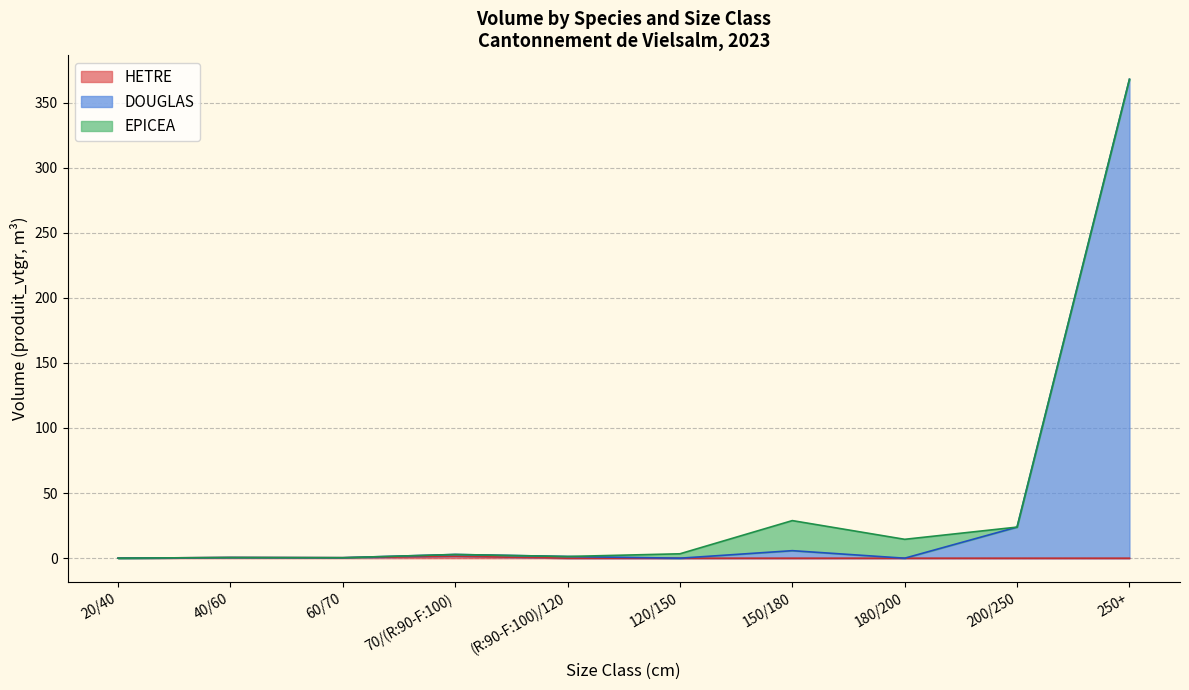

At which category is the sum across all series the highest?

250+